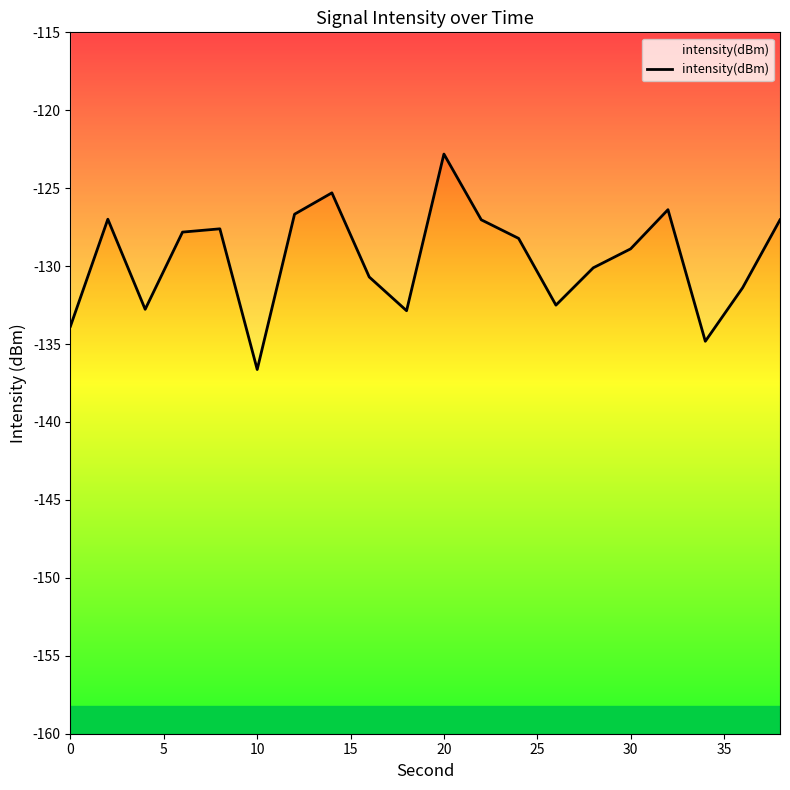

How many categories are shown in the chart?

20